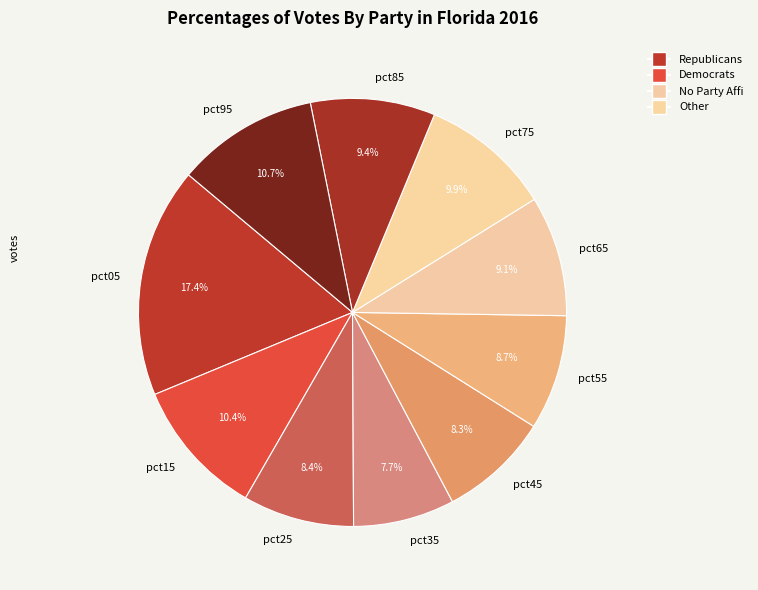

What is the largest slice in the pie chart?

pct05